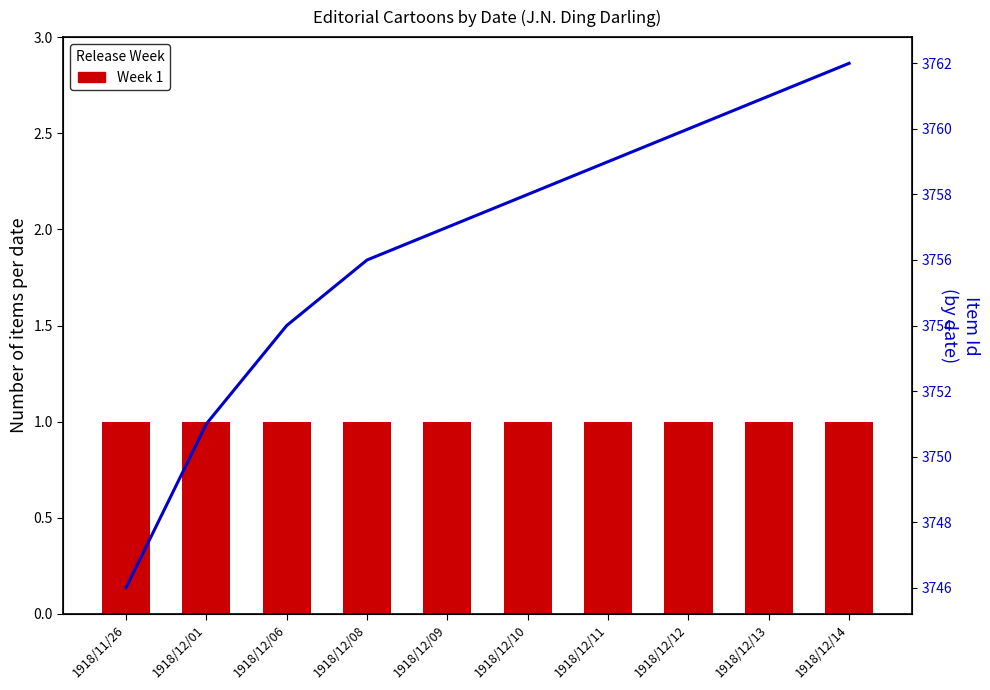

Reading left to right, transcribe all the data shown in this chart.

Week 1: 1918/11/26=1	1918/12/01=1	1918/12/06=1	1918/12/08=1	1918/12/09=1	1918/12/10=1	1918/12/11=1	1918/12/12=1	1918/12/13=1	1918/12/14=1
Item Id: 1918/11/26=3746	1918/12/01=3751	1918/12/06=3754	1918/12/08=3756	1918/12/09=3757	1918/12/10=3758	1918/12/11=3759	1918/12/12=3760	1918/12/13=3761	1918/12/14=3762